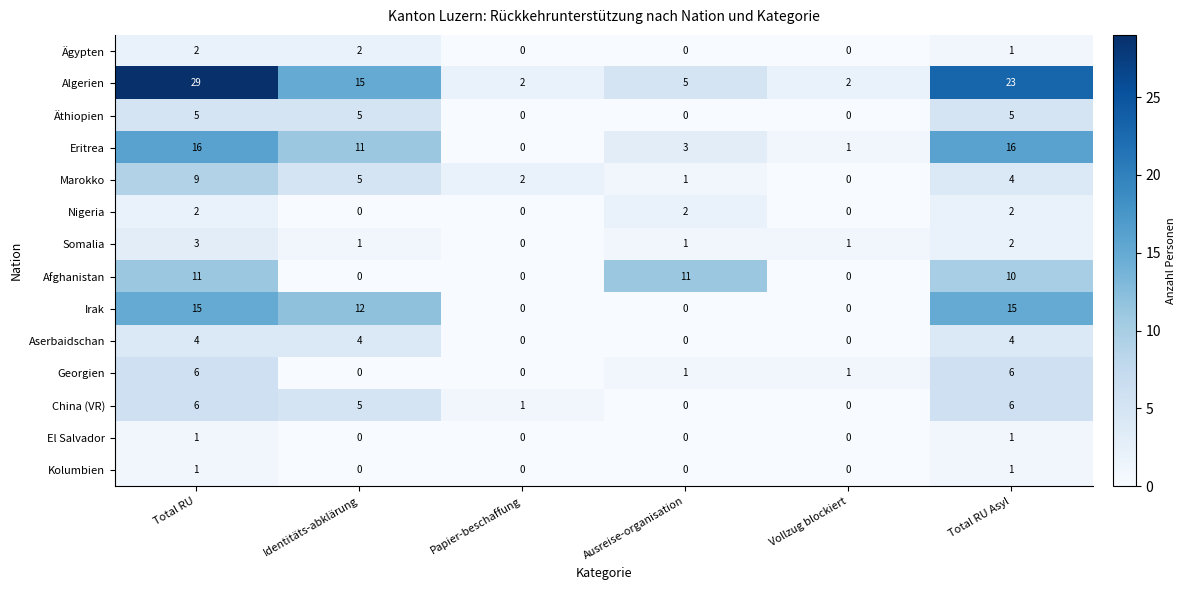

Which label corresponds to the largest value in the chart?

Total RU